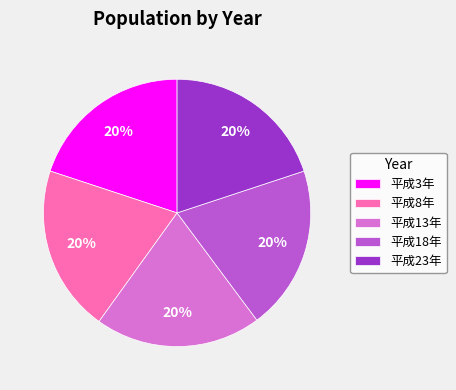

What percentage is the 平成8年 slice, to the nearest percent?

20%